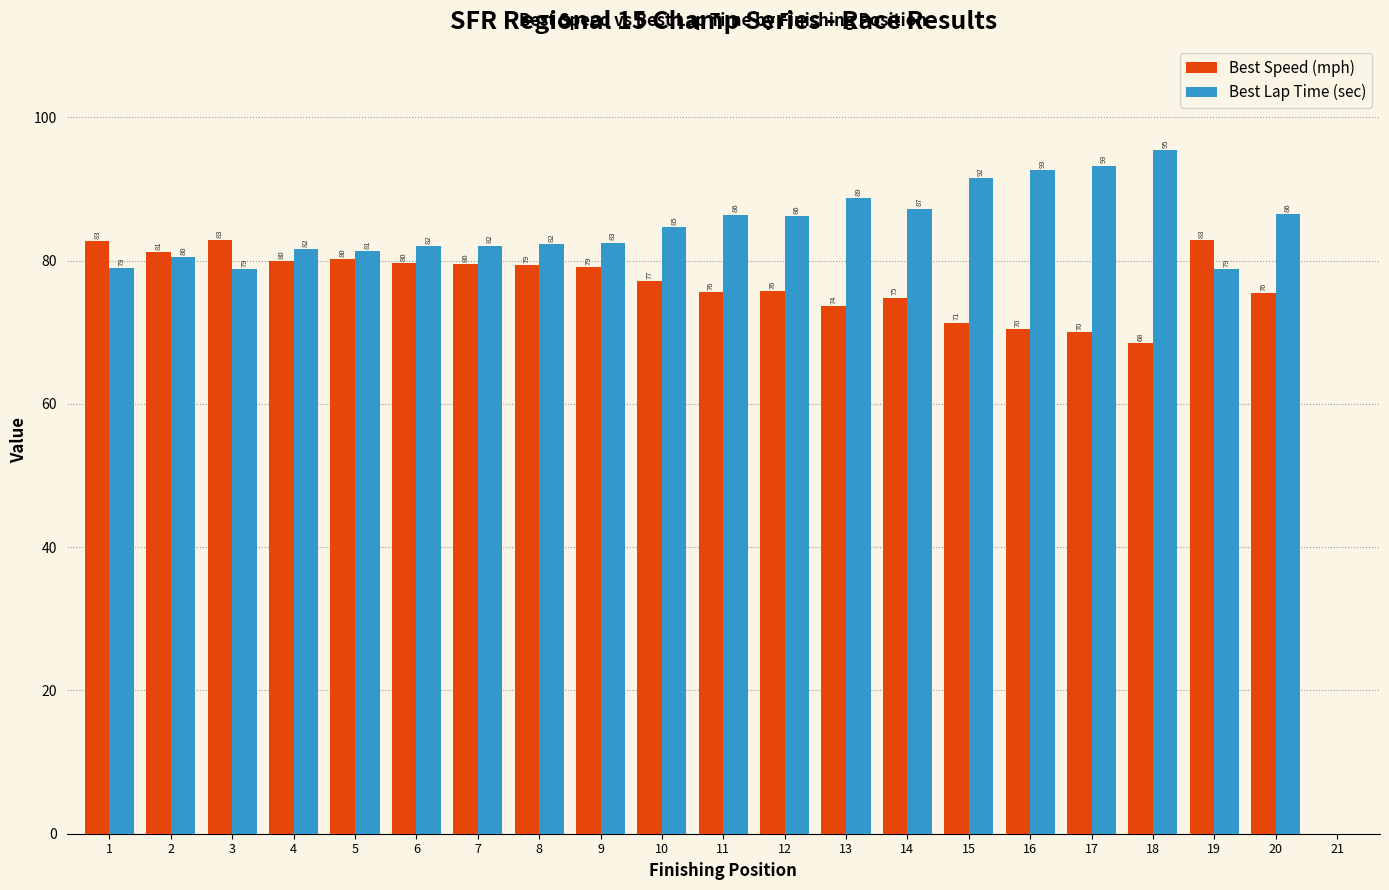

The value of Best Lap Time (sec) at 11 is 39.9. True or false?

False